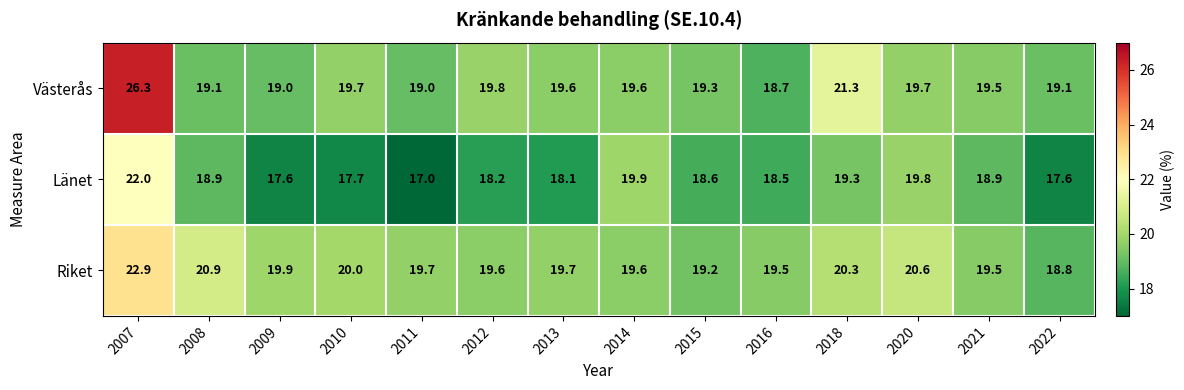

Is it true that Länet equals 18.5 at 2016?

True